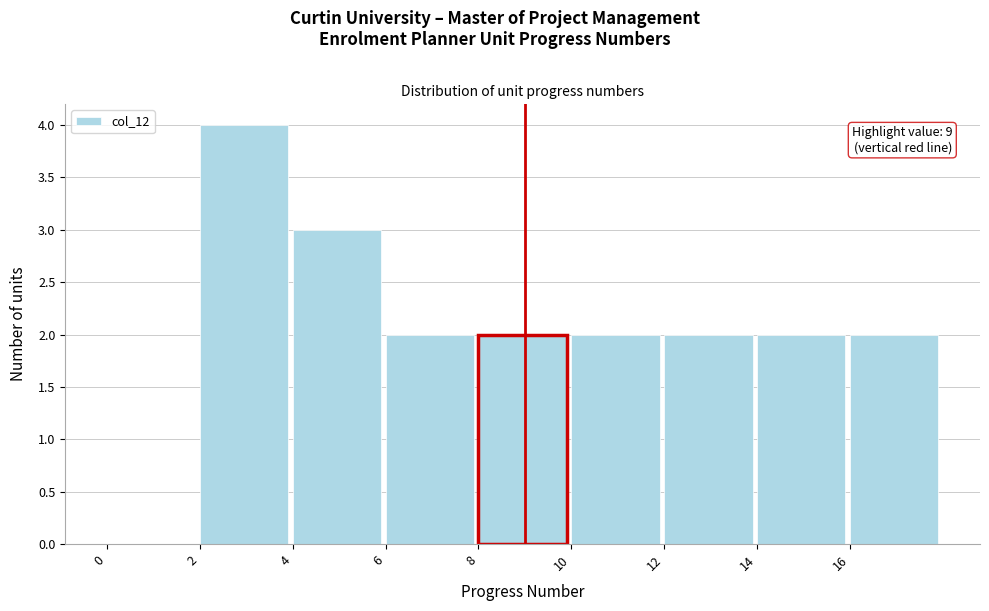

Which range on the x-axis has the tallest bar?

2 to 4